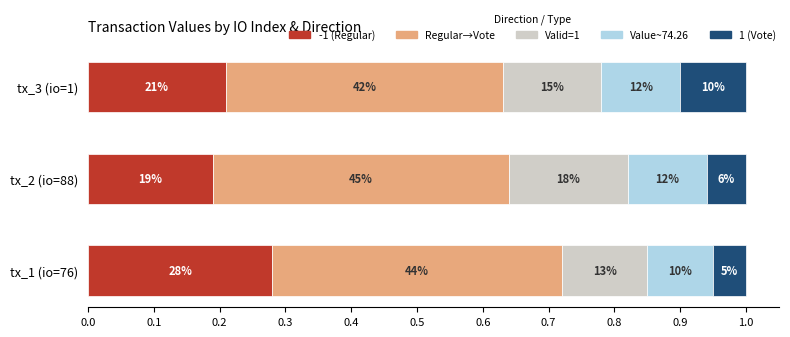

What are all the series names shown in the legend?

-1 (Regular), Regular→Vote, Valid=1, Value~74.26, 1 (Vote)